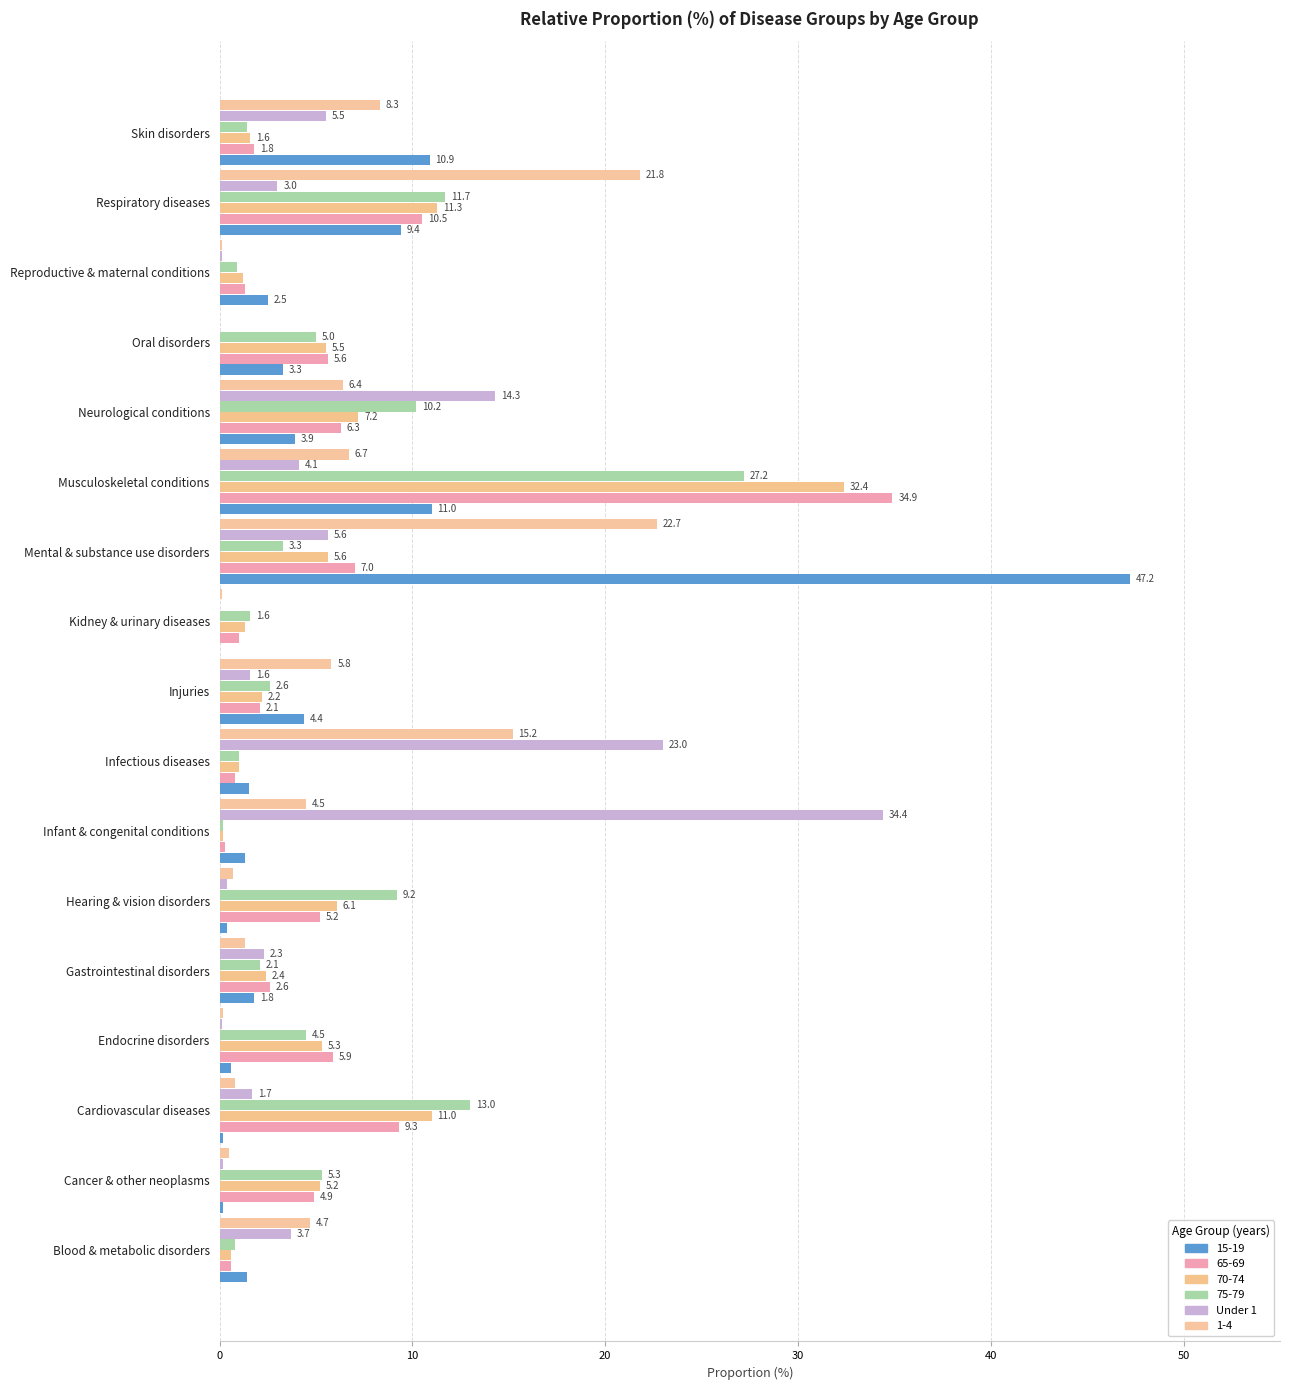

What is the greatest value displayed?

47.2